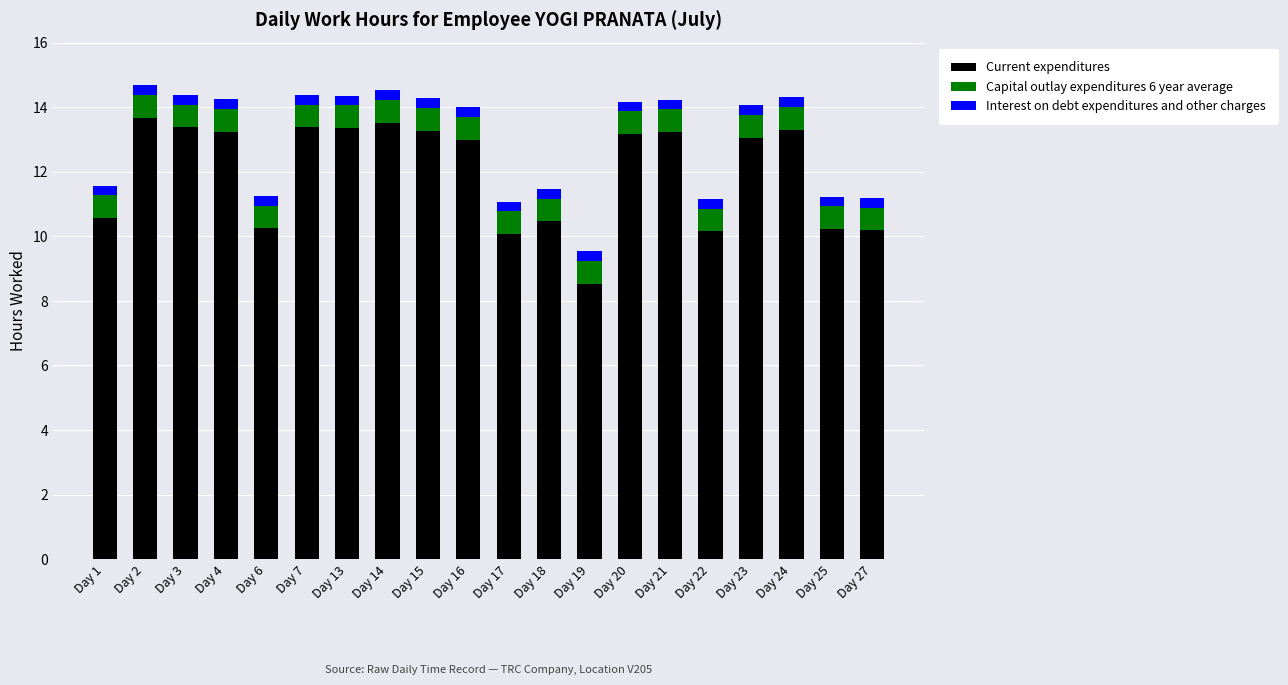

At which label does Current expenditures reach its minimum?

Day 19